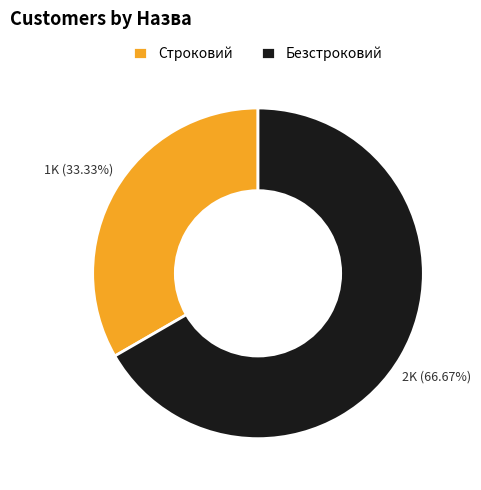

Does any single category account for the majority?

Yes